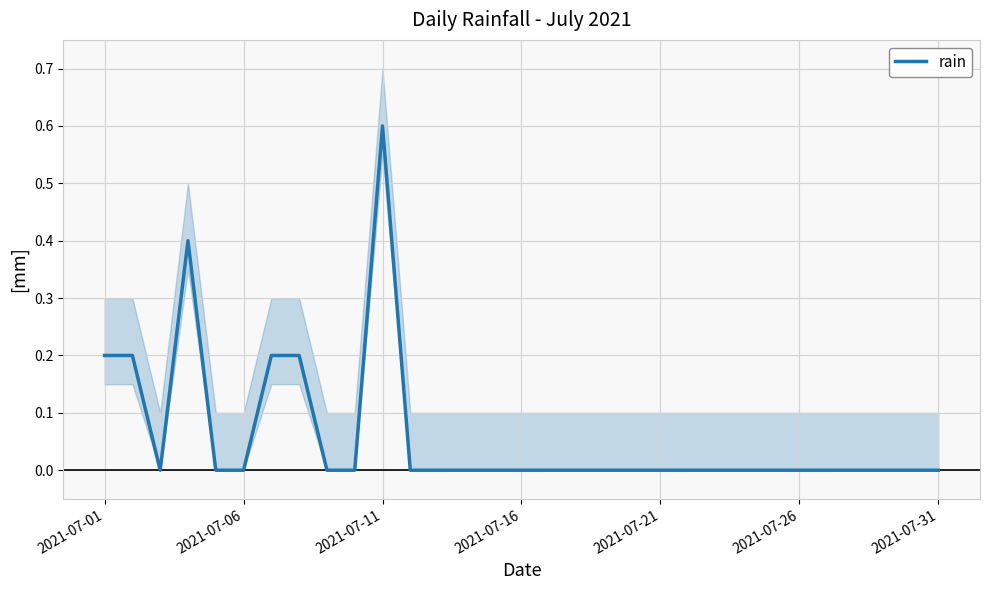

Count the values in the range 0 to 1.

31